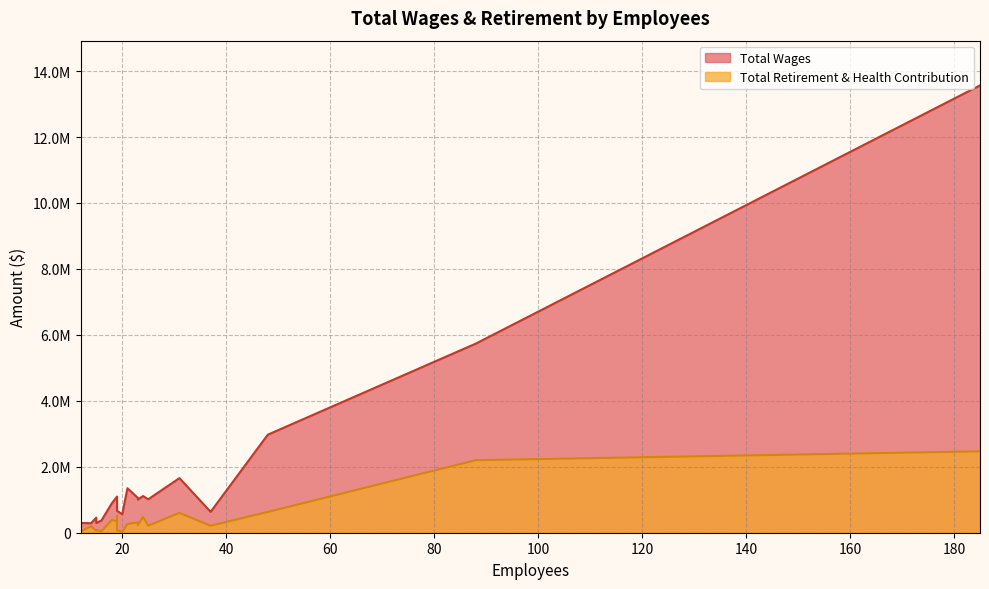

Rank the categories by Total Retirement & Health Contribution value from lowest to highest.

20, 12, 16, 15, 19, 15, 14, 37, 25, 23, 21, 23, 19, 18, 24, 19, 31, 48, 88, 185